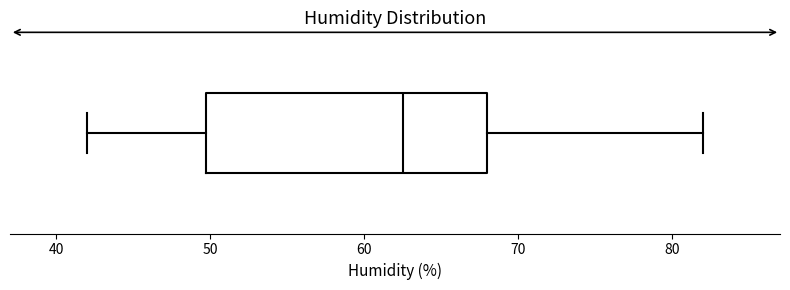

Where does the left whisker of the box end on the x-axis? The values are not printed on the chart, so give them approximately, as read against the axis.

42